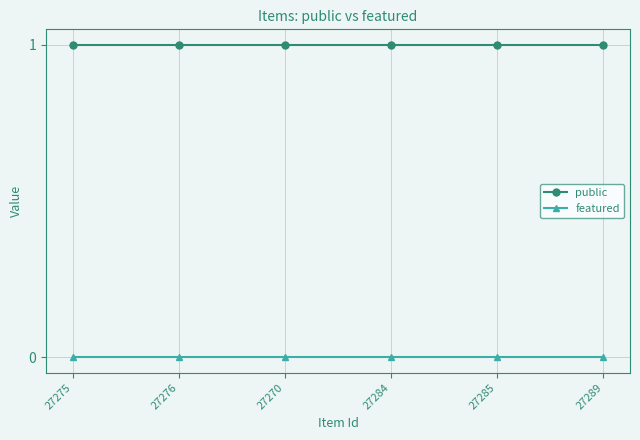

True or false: featured and public cross at least once.

False